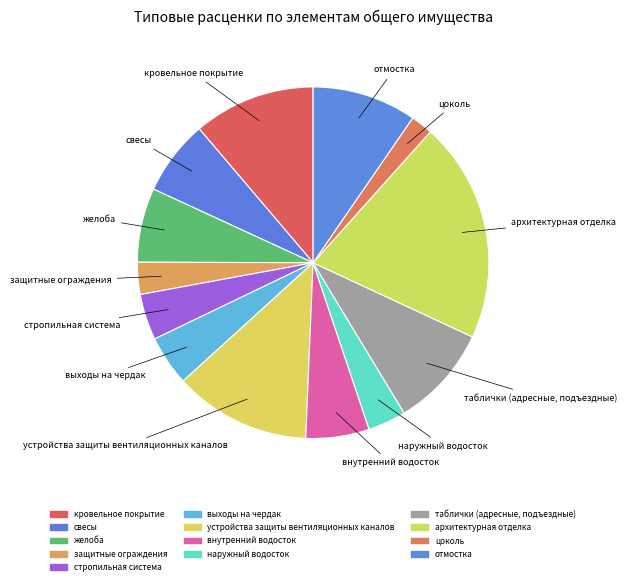

To the nearest percent, what percentage of the pie is устройства защиты вентиляционных каналов?

13%